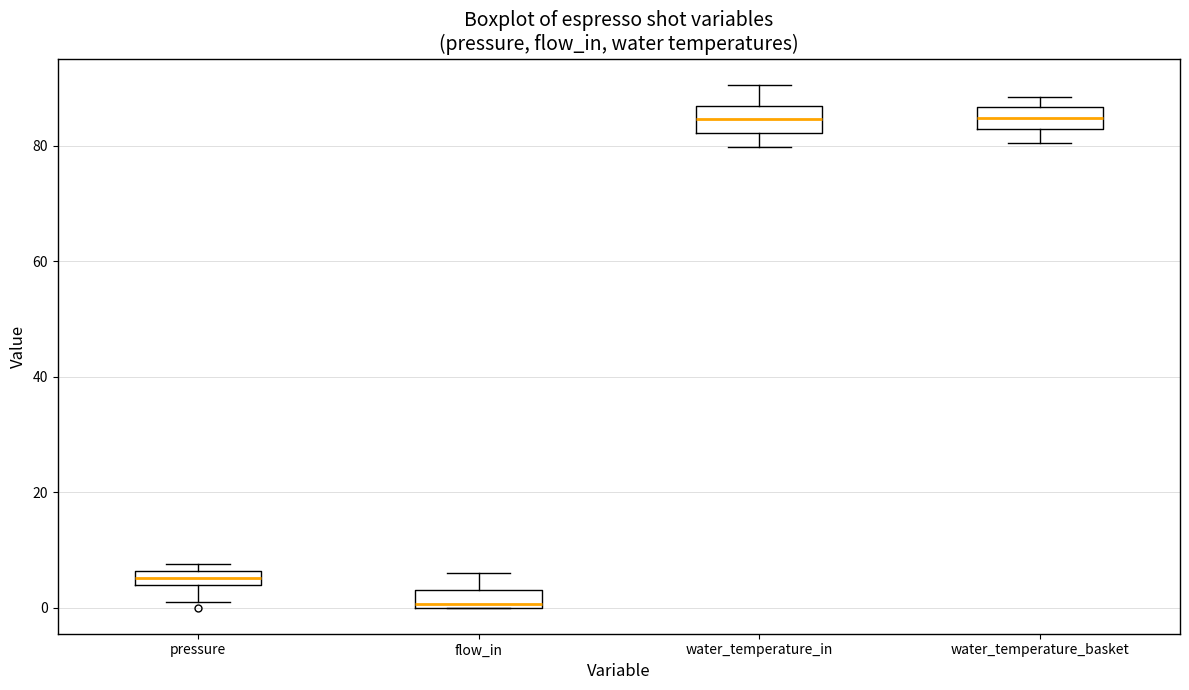

Where is the lower edge of the box for water_temperature_in on the y-axis? The values are not printed on the chart, so give them approximately, as read against the axis.

82